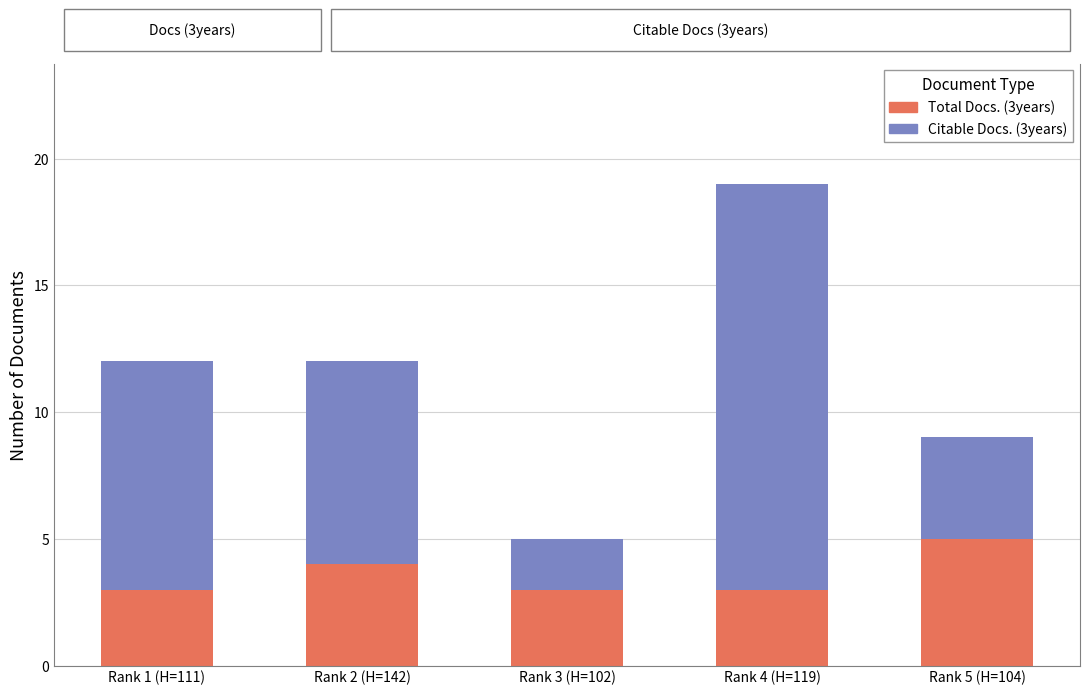

Which category has the highest value in the Total Docs. (3years) series?

Rank 5 (H=104)